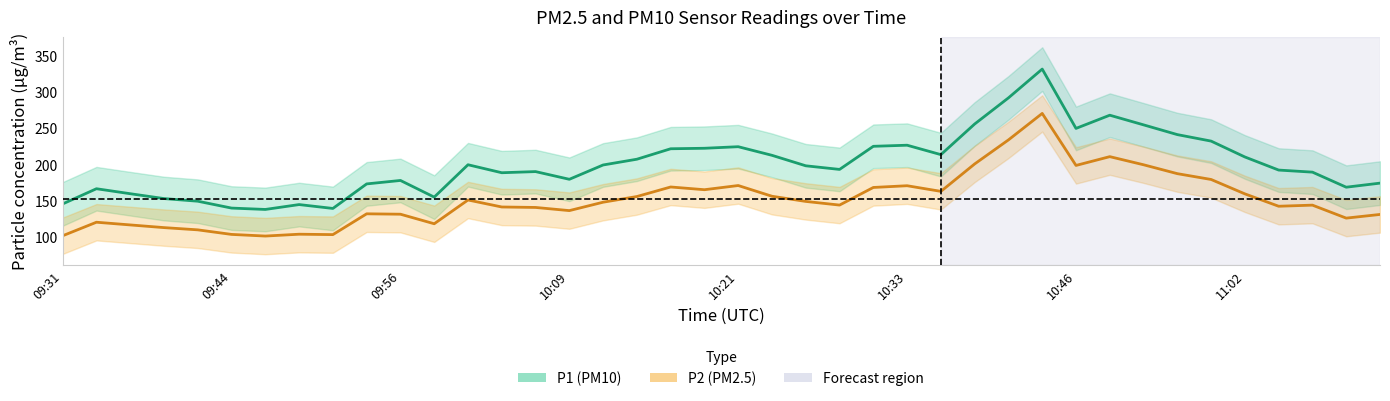

What are all the series names shown in the legend?

P1 (PM10), P2 (PM2.5)